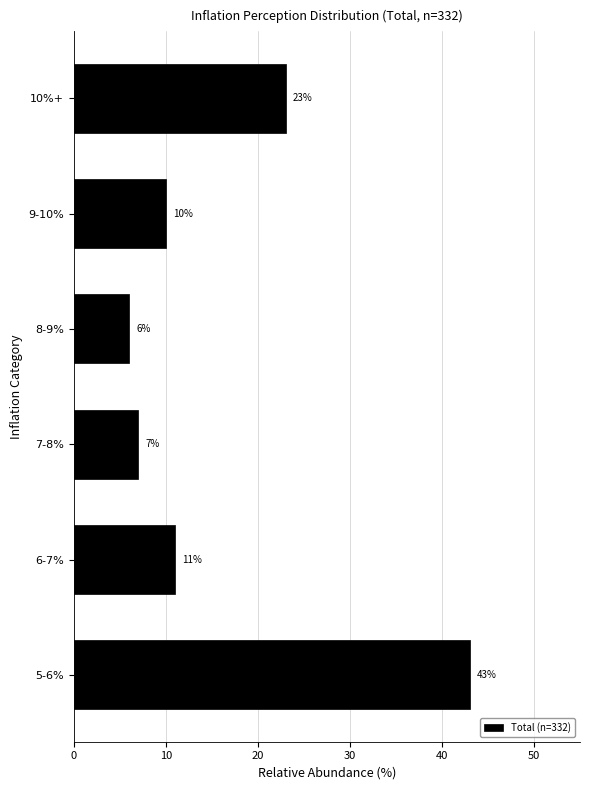

Reading top to bottom, extract all data points from this chart.

10%+=23.0	9-10%=10.0	8-9%=6.0	7-8%=7.0	6-7%=11.0	5-6%=43.0